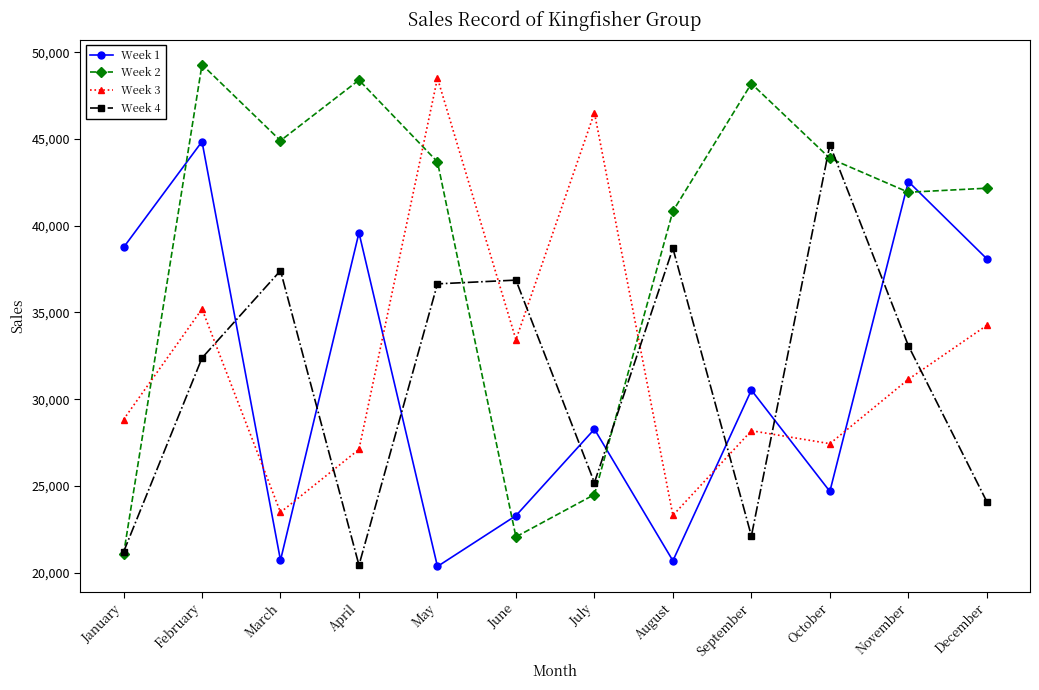

What is the difference between the maximum and second lowest values in the Week 4 series?

23488